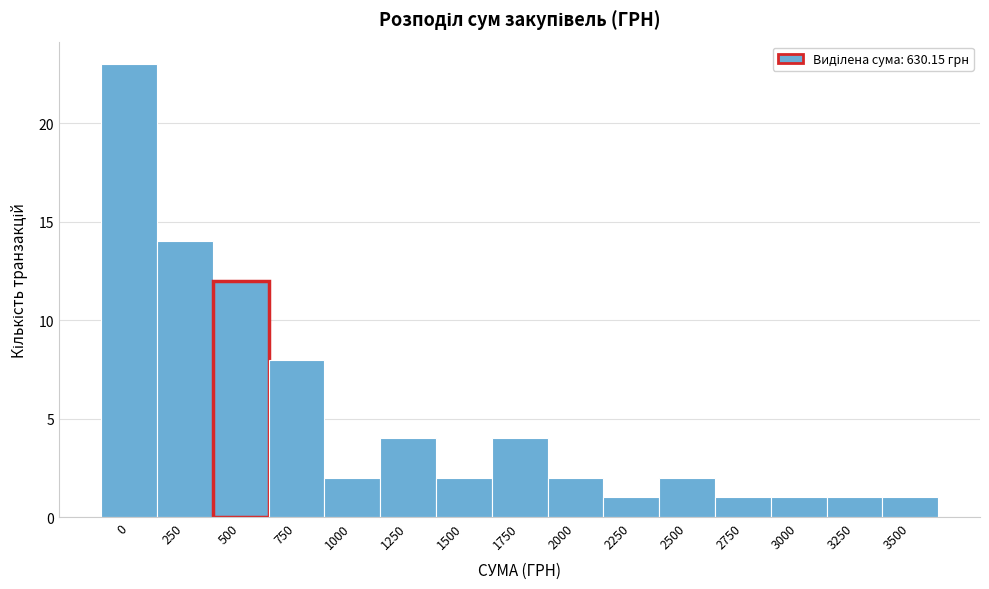

Reading left to right, extract all data points from this chart.

23	14	12	8	2	4	2	4	2	1	2	1	1	1	1